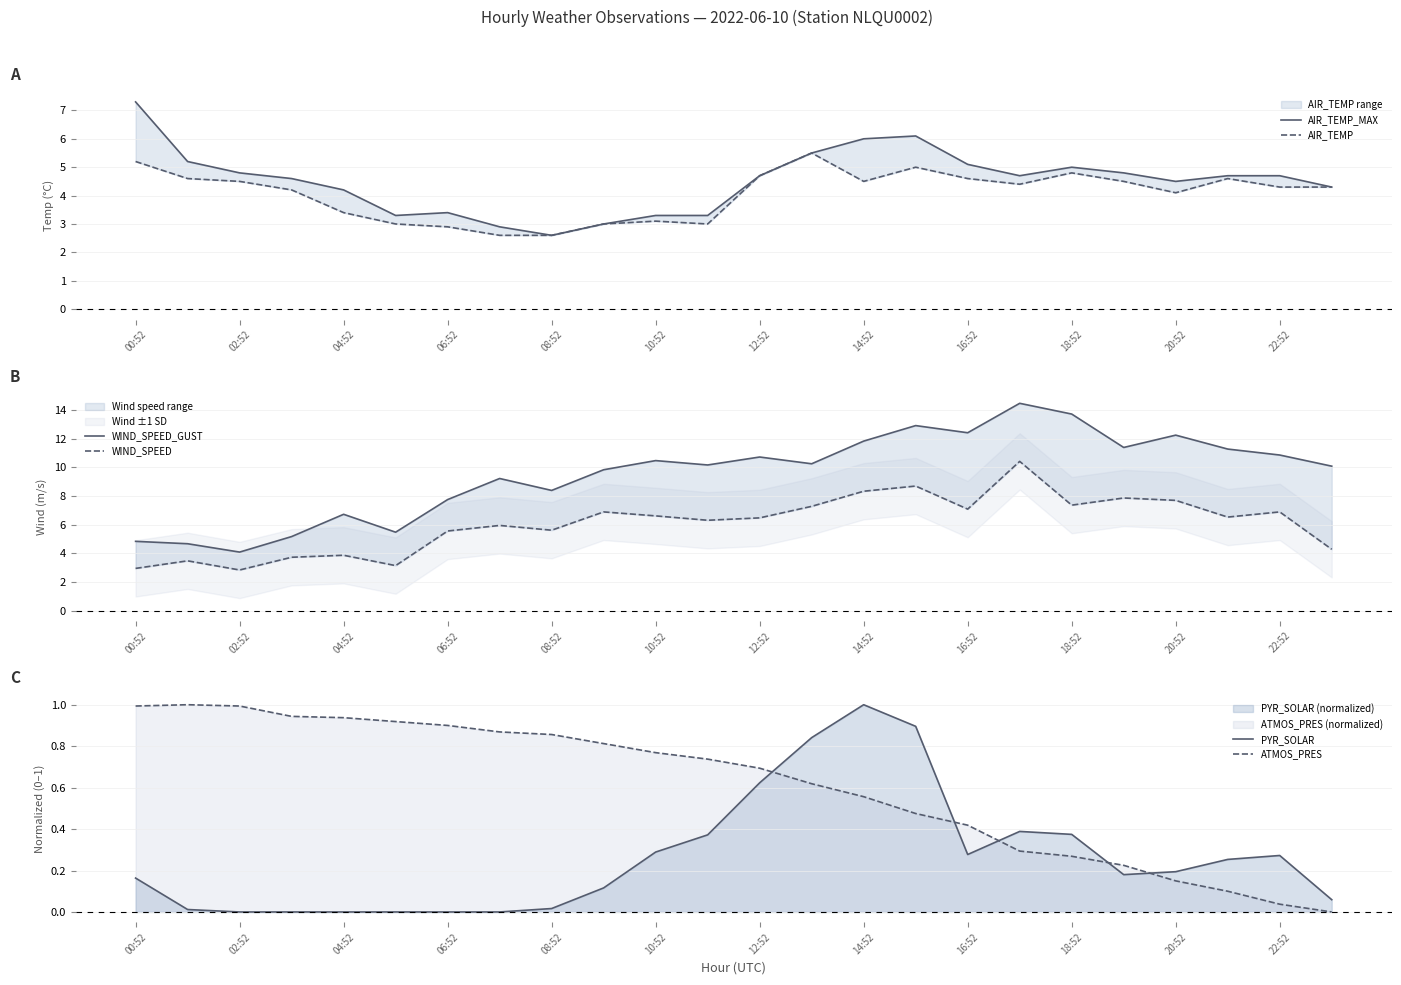

How many intersections are there between ATMOS_PRES and PYR_SOLAR?

5